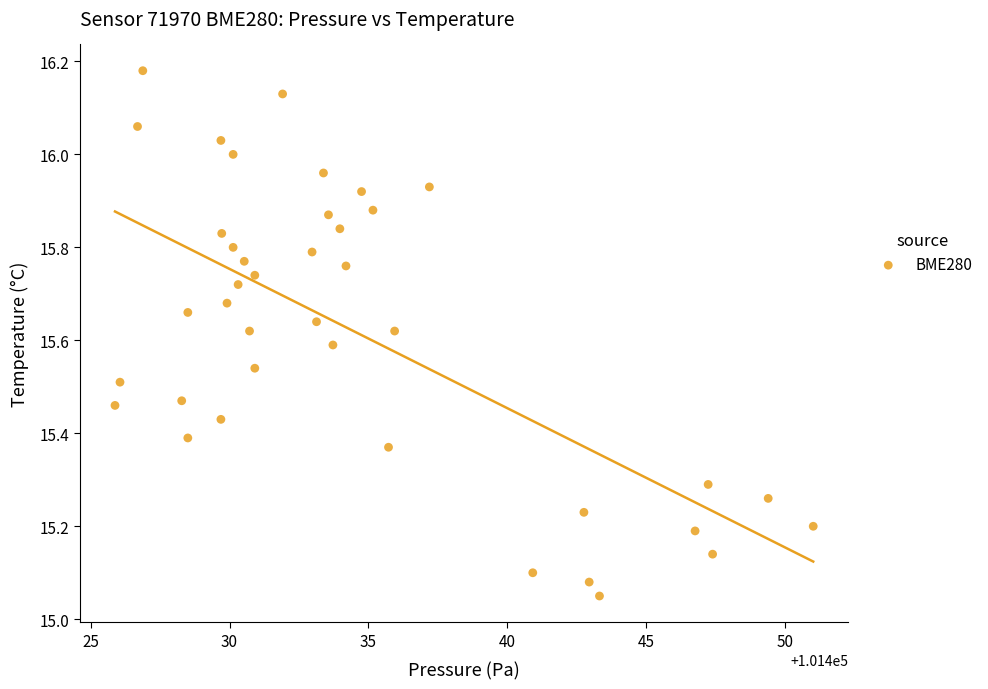

What is the range of Y values (max minus min)?

1.1